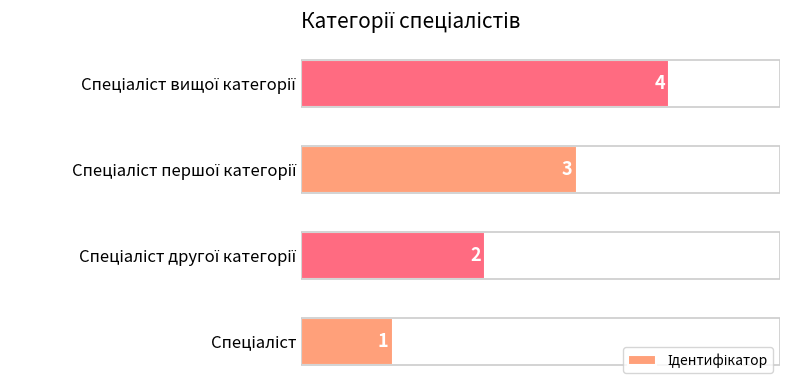

What is the maximum value shown in the chart?

4